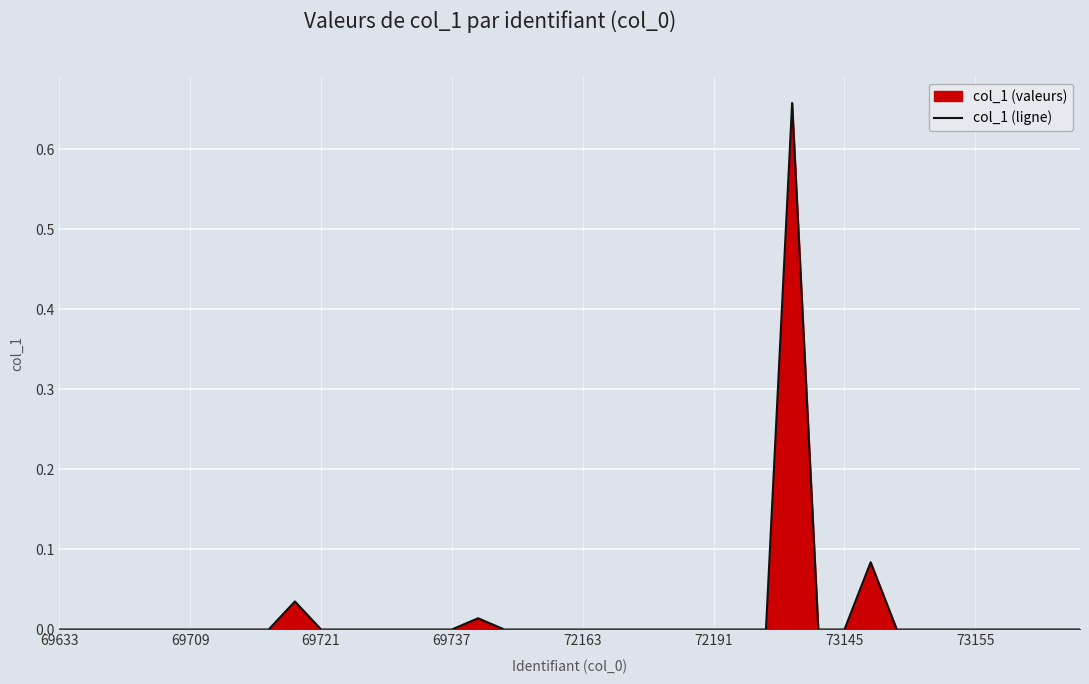

True or false: the data shows 0.0 at 69633.

True